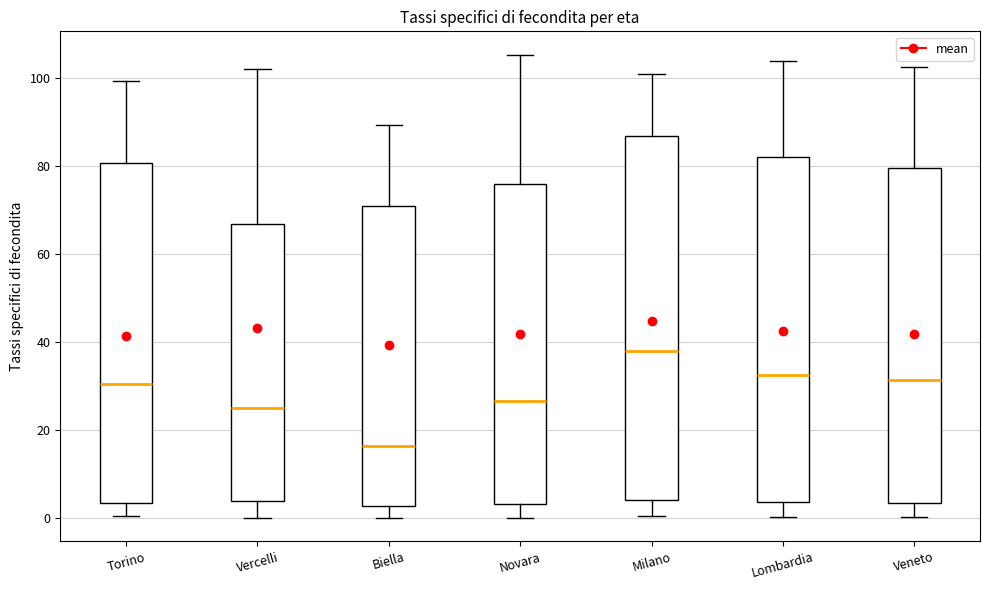

Where does the median line of the box for Vercelli sit on the y-axis? The values are not printed on the chart, so give them approximately, as read against the axis.

26